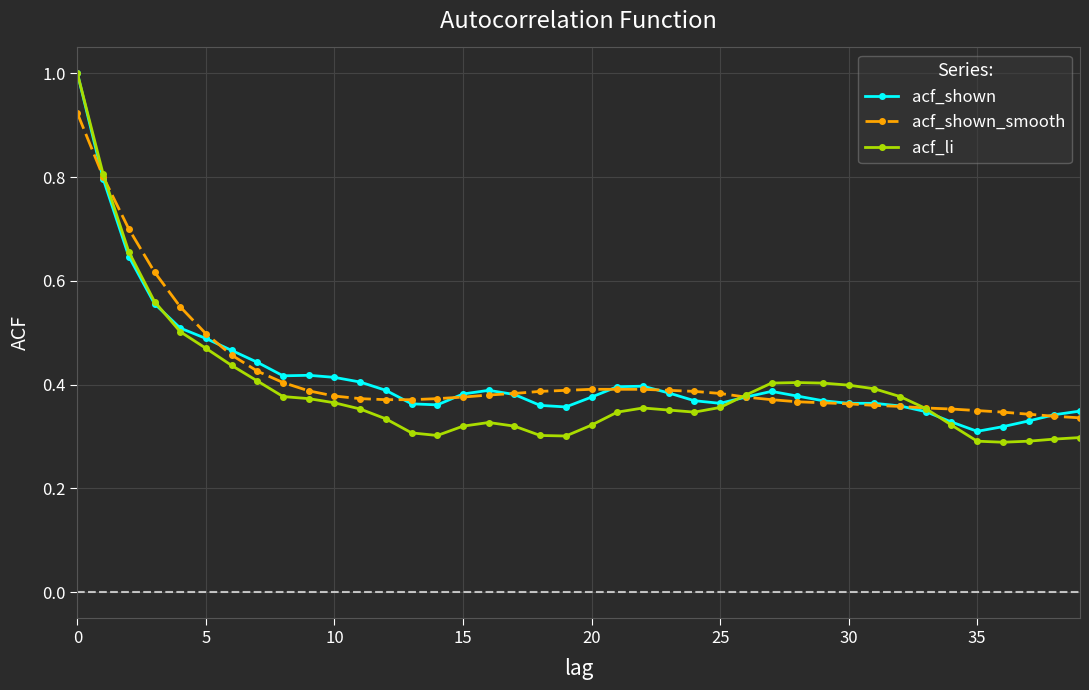

True or false: acf_shown has more than 0 points higher than both neighbors.

True